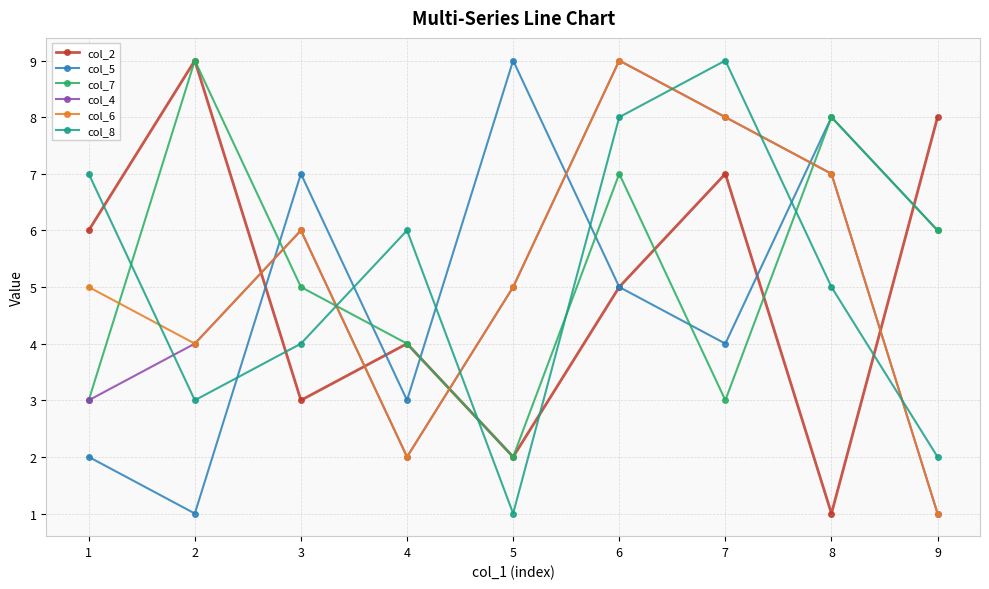

What is the value of the col_7 point at the 5th from the left?

2